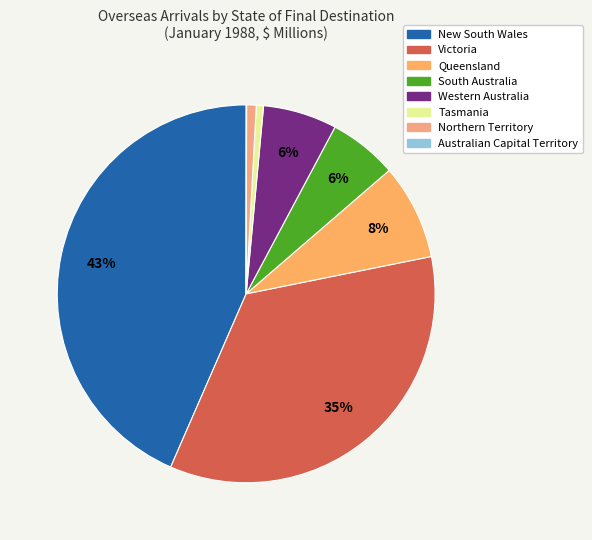

Which slice is the smallest?

Australian Capital Territory